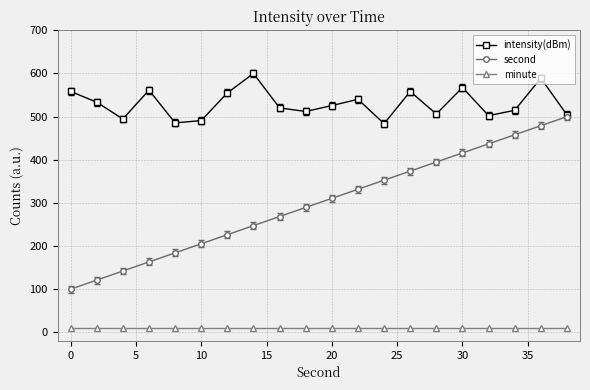

What is the sum of all second values?

6000.0